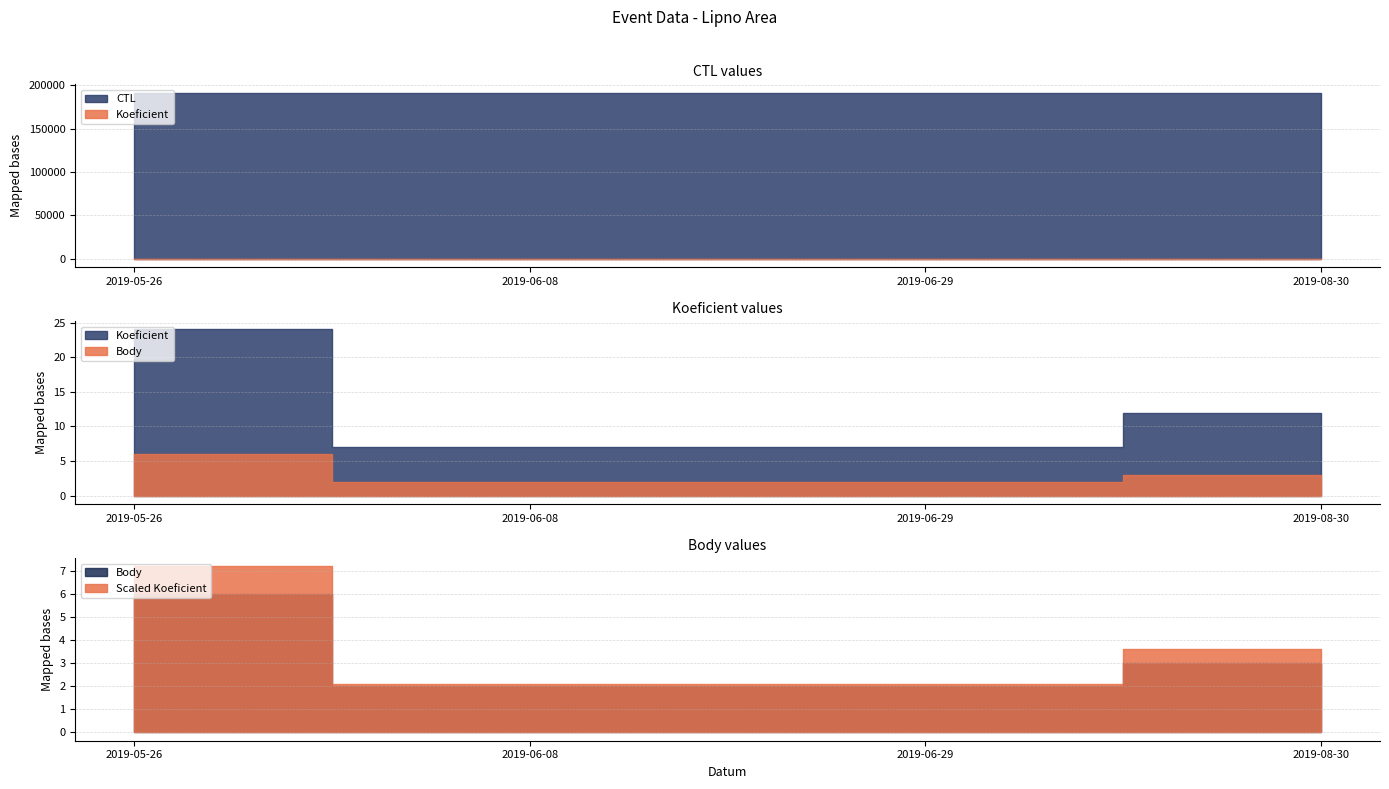

Reading left to right, what are all the values shown in this chart?

CTL: 191304	191334	191312	191323
Koeficient: 24	7	7	12
Body: 6	2	2	3